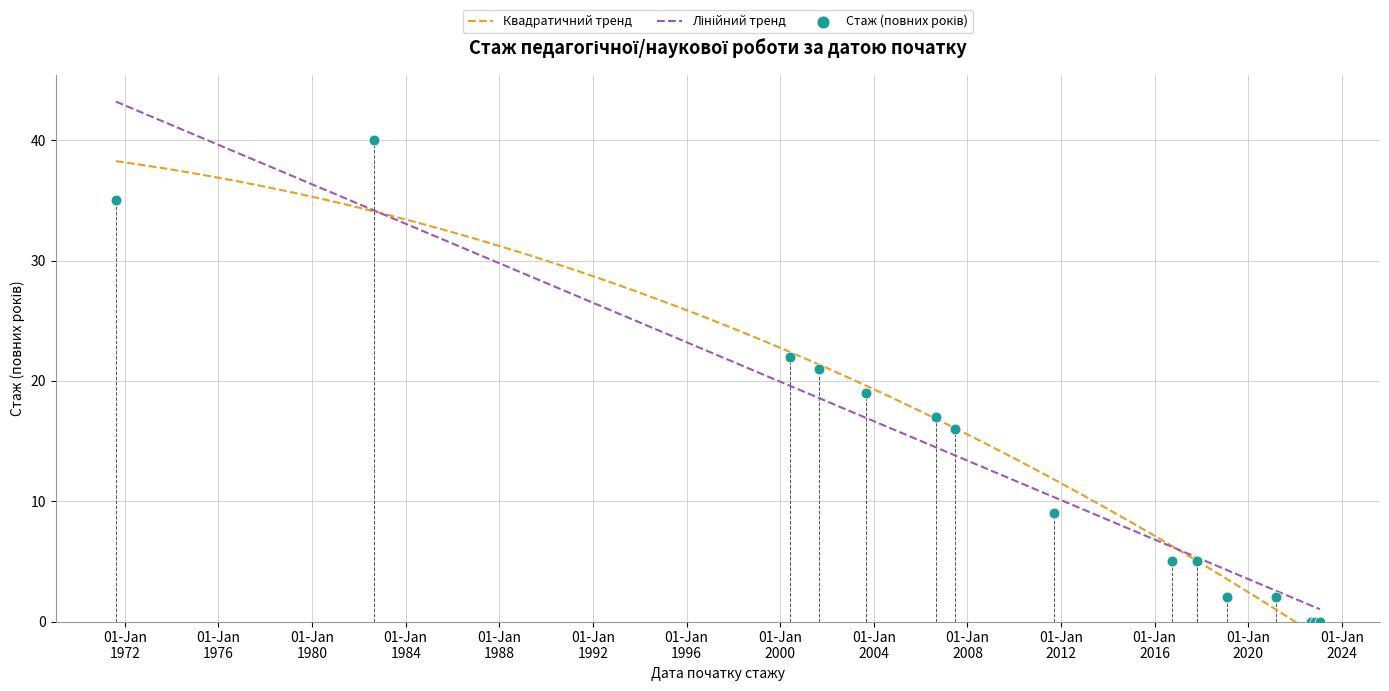

What is the change in value from 2003-09-01 to 2022-09-01?

-19